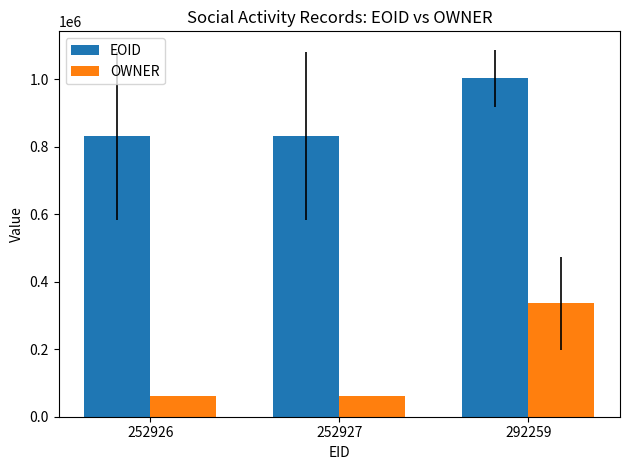

Which series has the widest spread of values?

OWNER